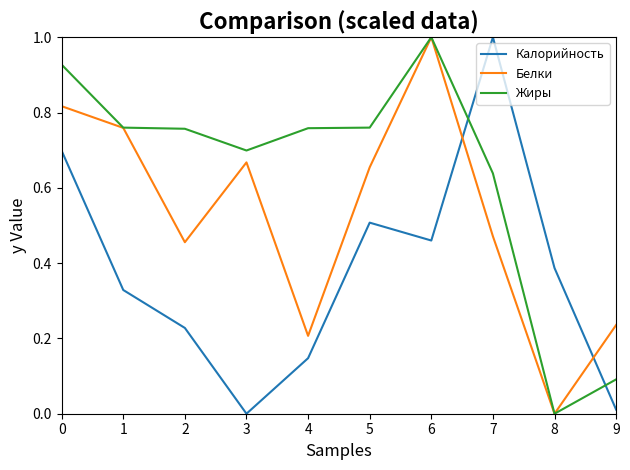

Which series ends up on top after the final intersection of Калорийность and Белки?

Белки